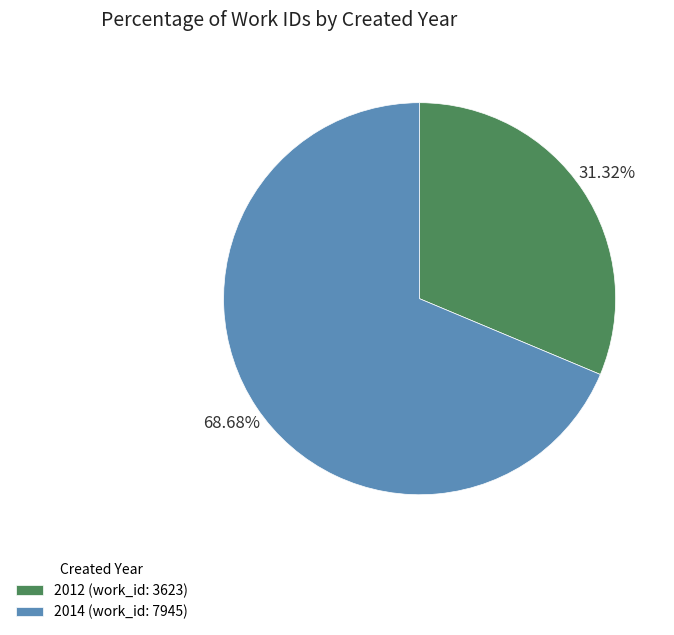

Does 2014 (work_id: 7945) represent more than half of the total?

Yes